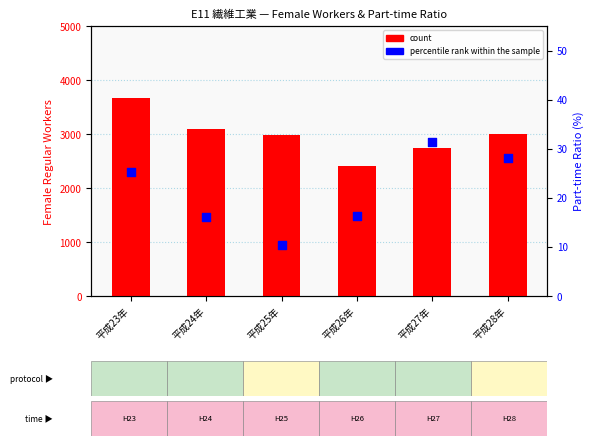

What is the total value across all series at 平成24年?

3111.0